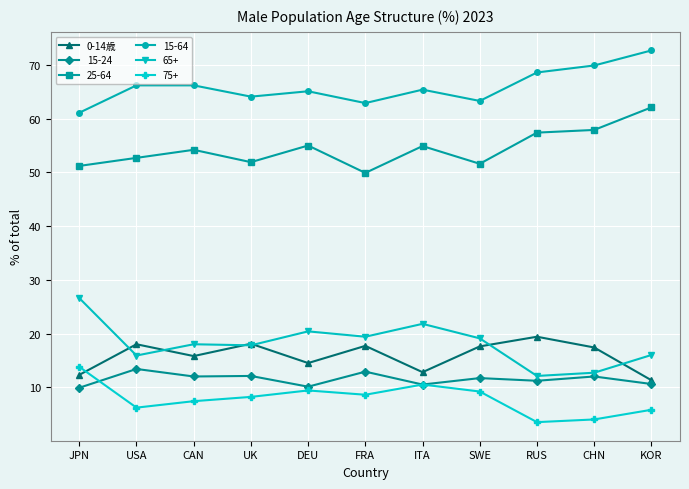

How many distinct data groups are displayed?

6